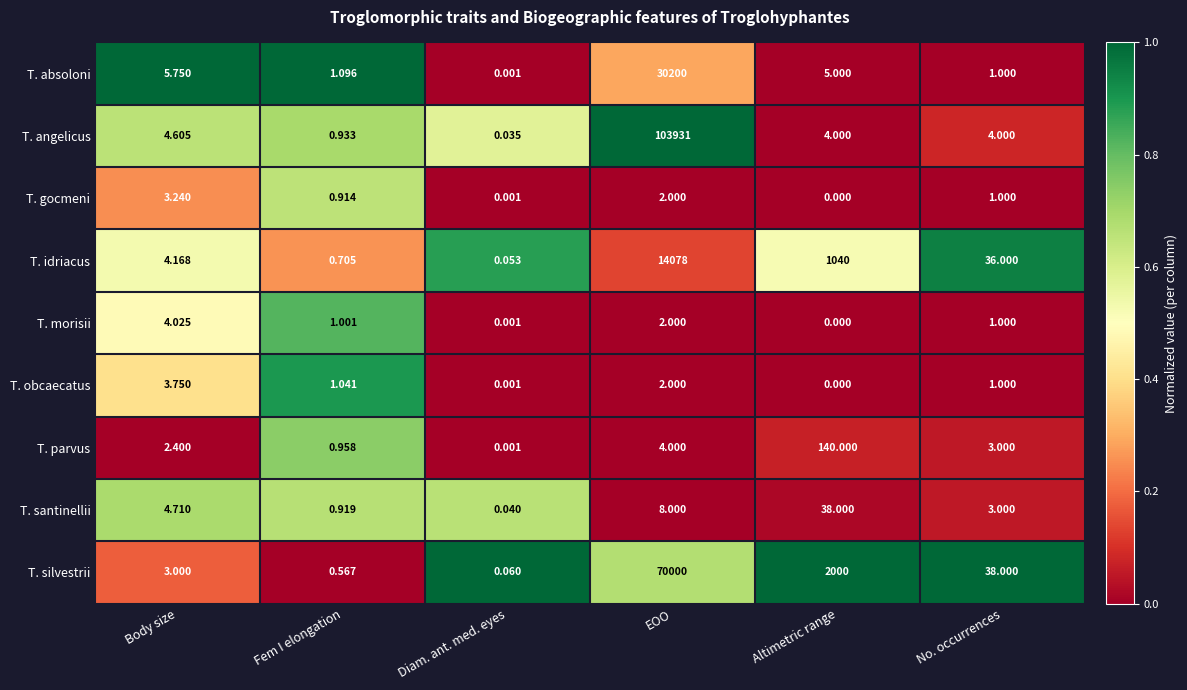

At how many categories does at least one series exceed 0?

6